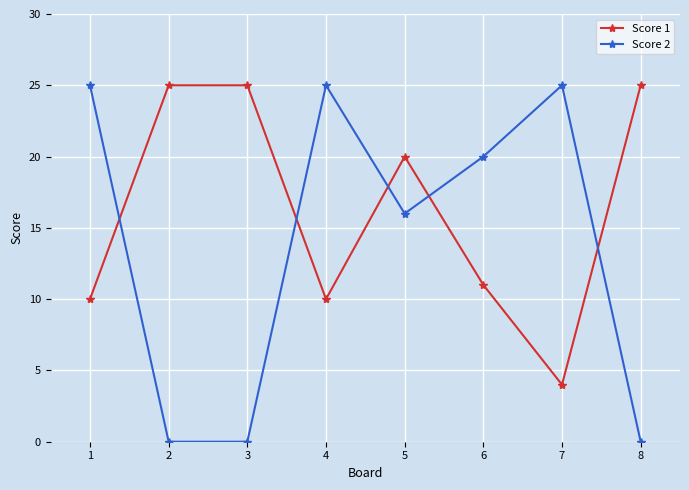

True or false: Score 2 and Score 1 cross at least once.

True